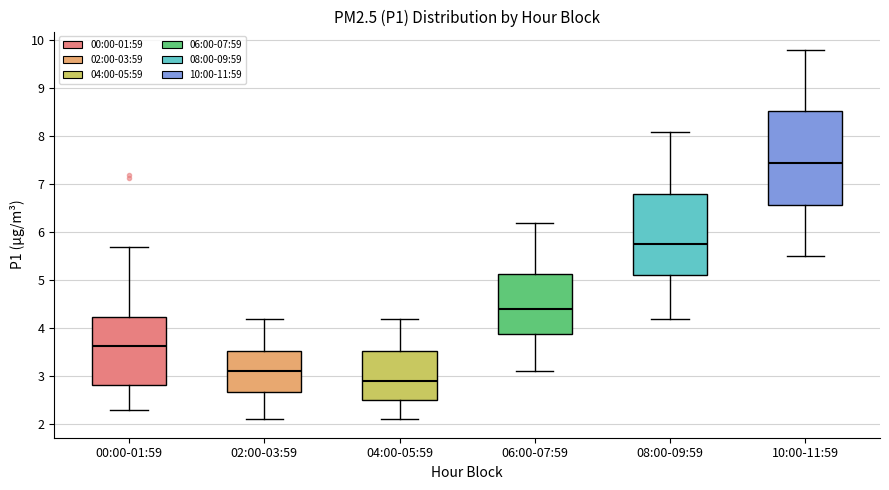

Which box's median line is the highest?

10:00-11:59